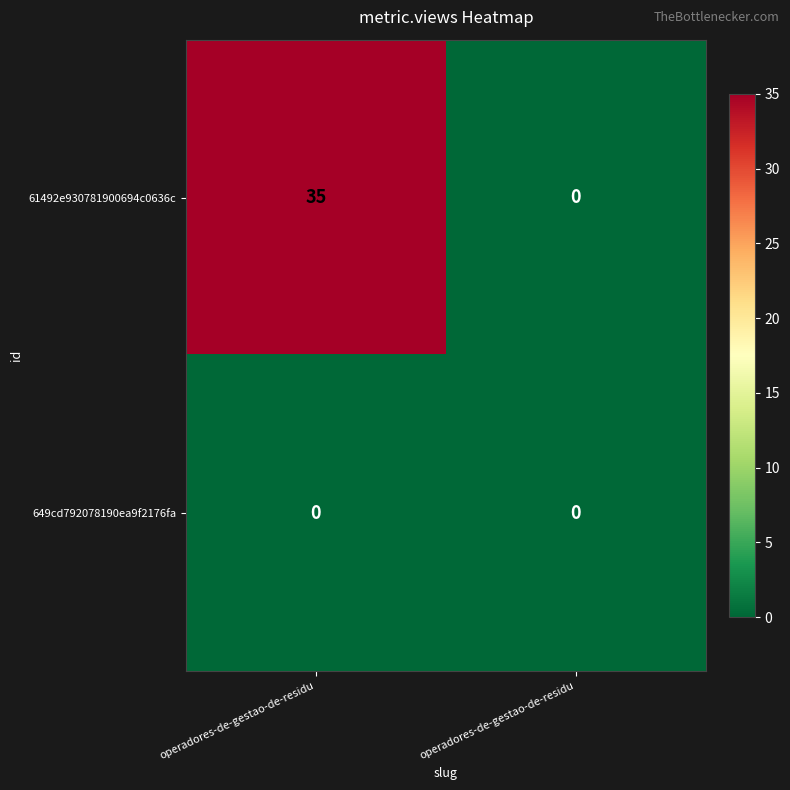

What is the total value across all series at operadores-de-gestao-de-residu?

35